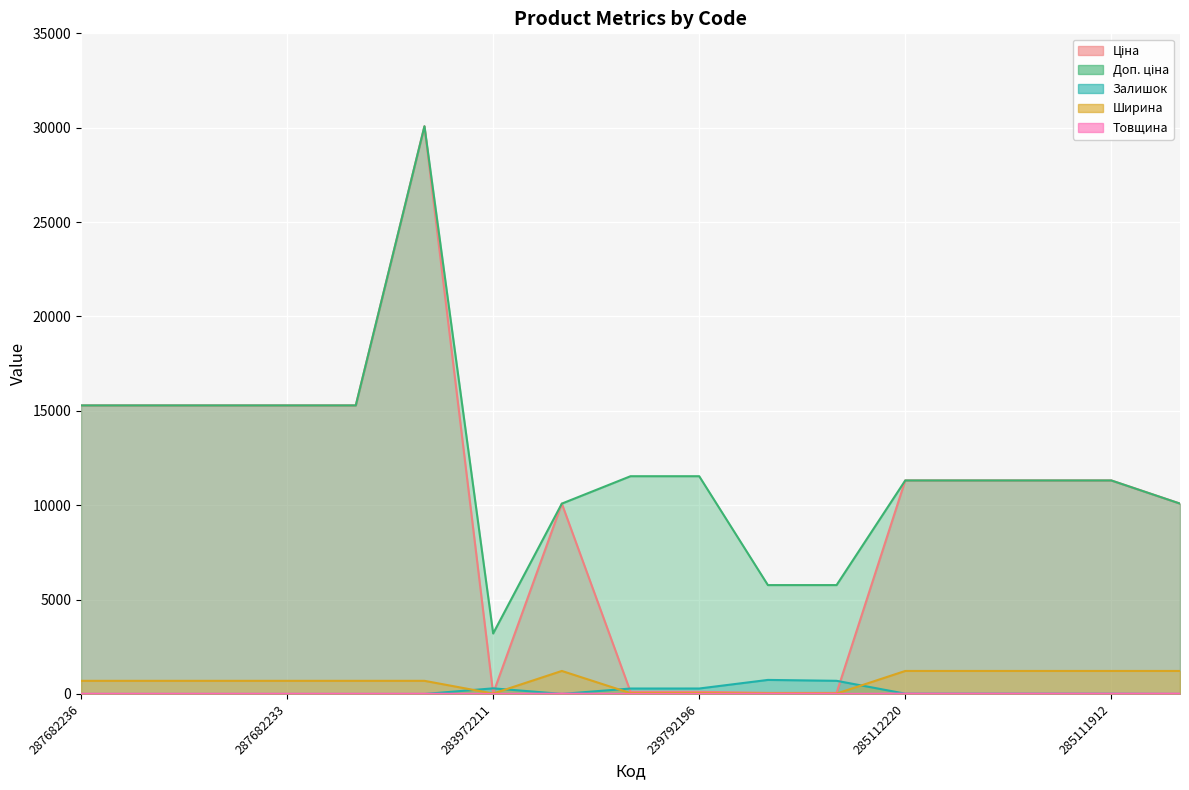

At which category does the chart reach its peak across all series?

287702232